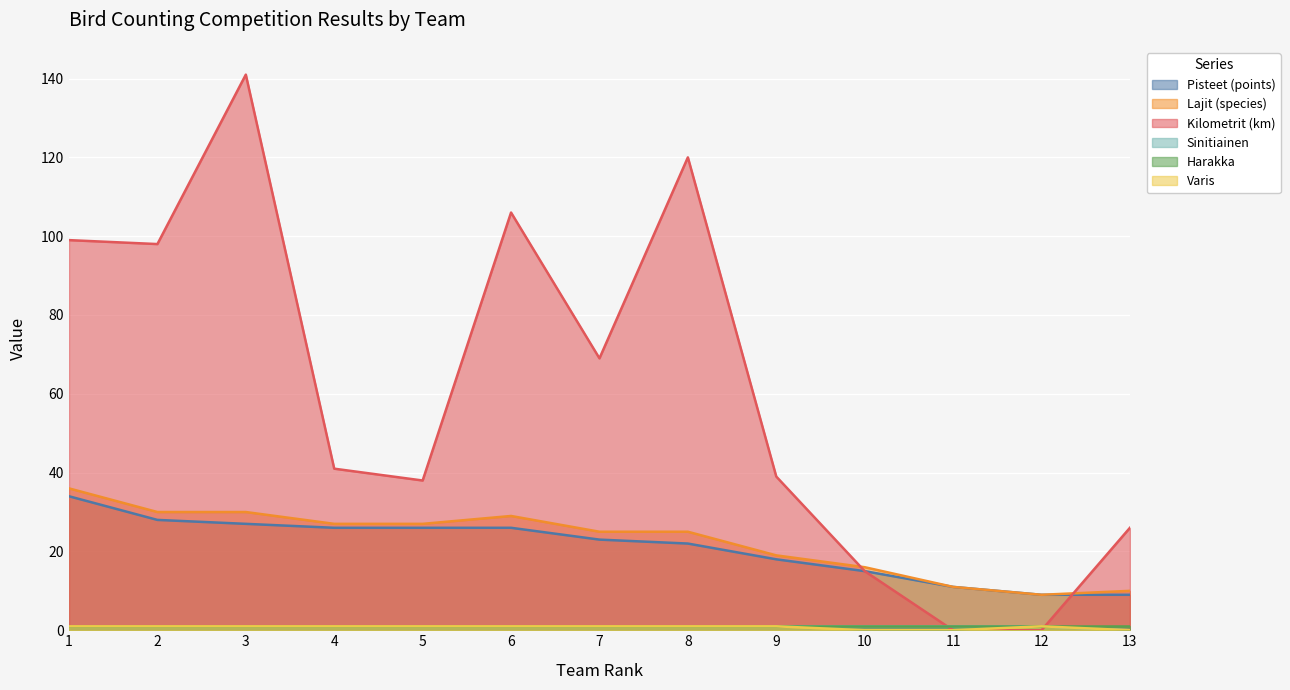

Where is Kilometrit (km) nearest to the value 70?

7